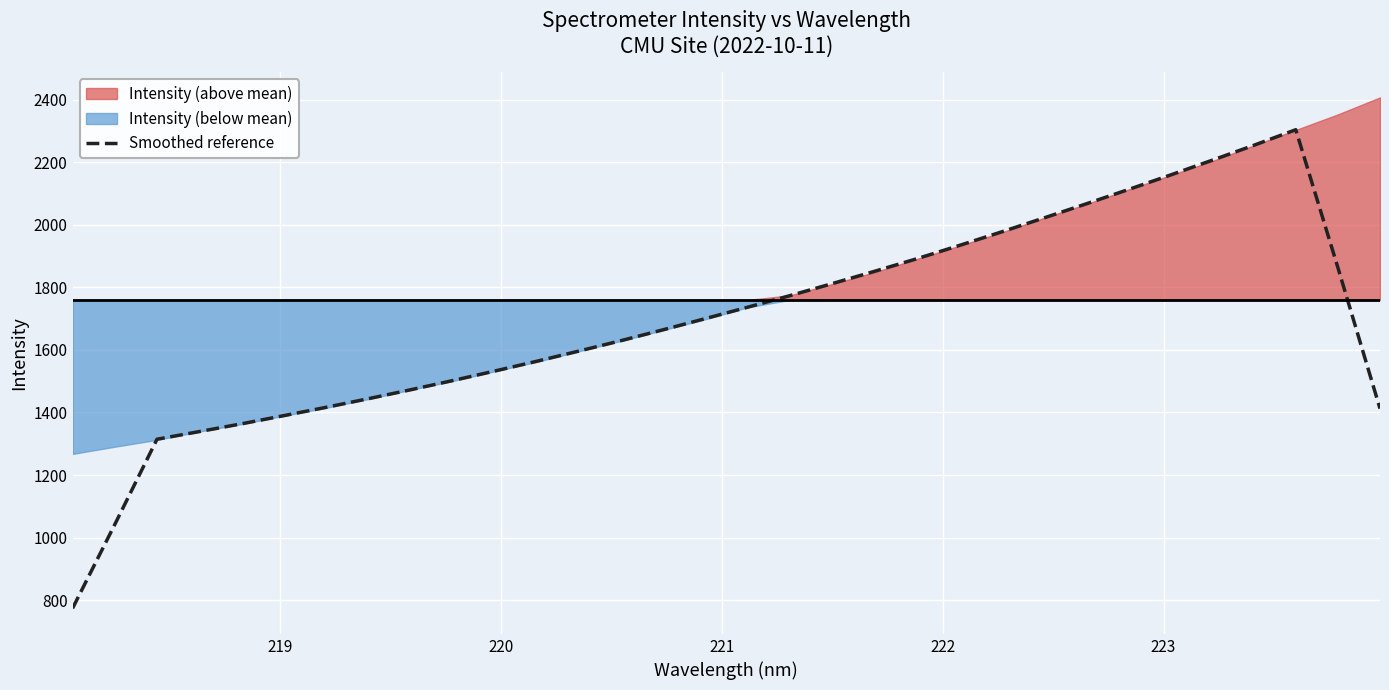

What is the label of the 29th point from the right?

221